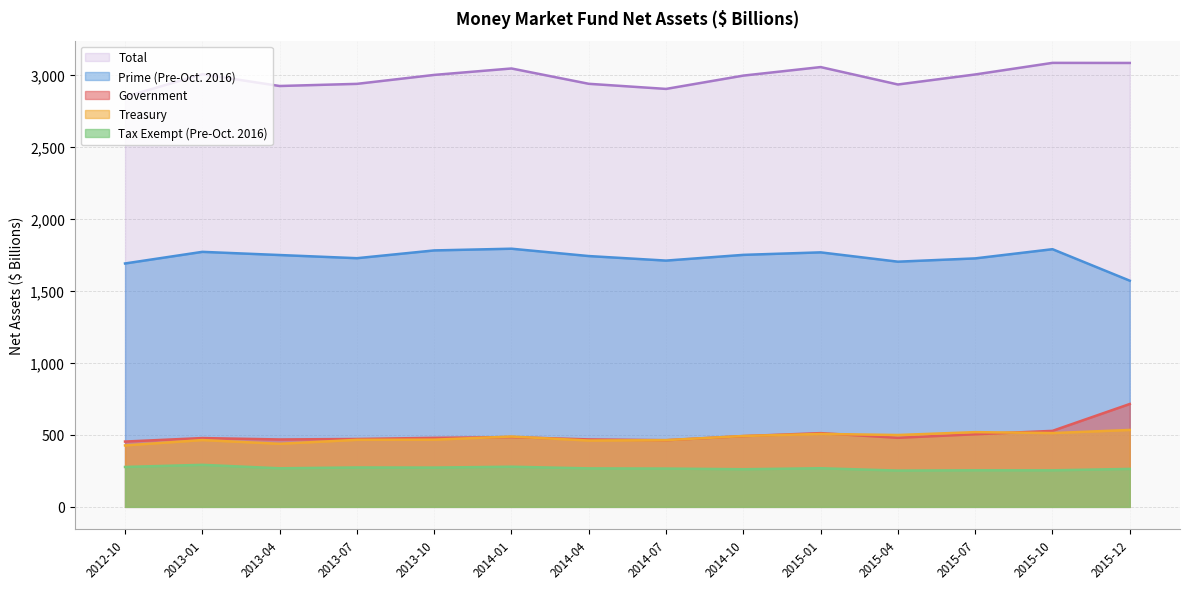

True or false: Prime (Pre-Oct. 2016) and Treasury cross at least once.

False